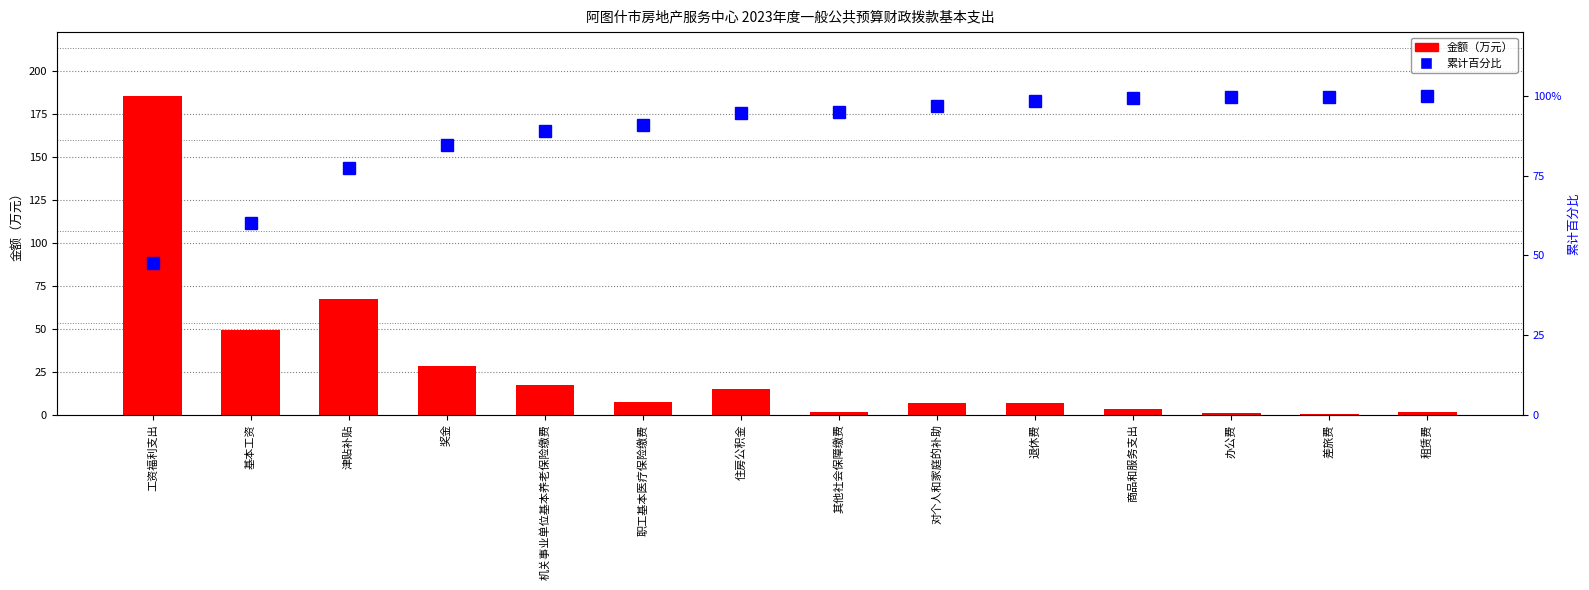

Is the value of 累计百分比 at 办公费 greater than the value of 金额（万元） at 差旅费?

Yes